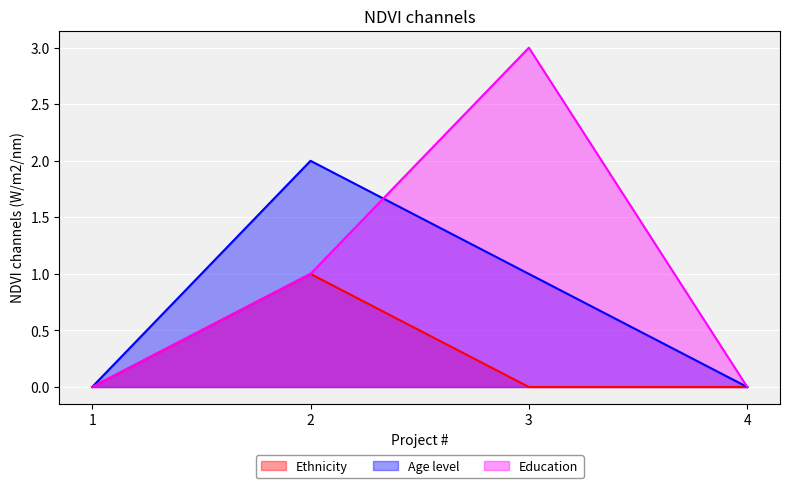

What is the total value across all series at 2?

4